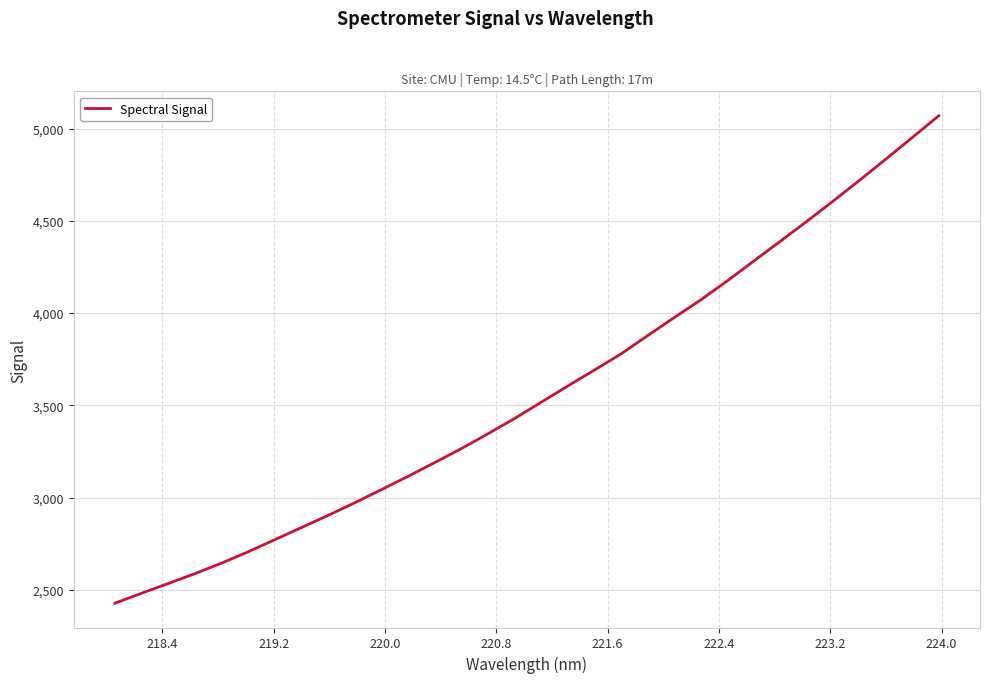

What is the average value?

3570.4